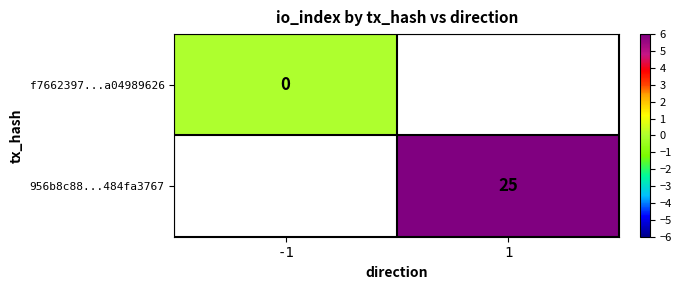

The 956b8c88...484fa3767 series shows 25 at 1. True or false?

True